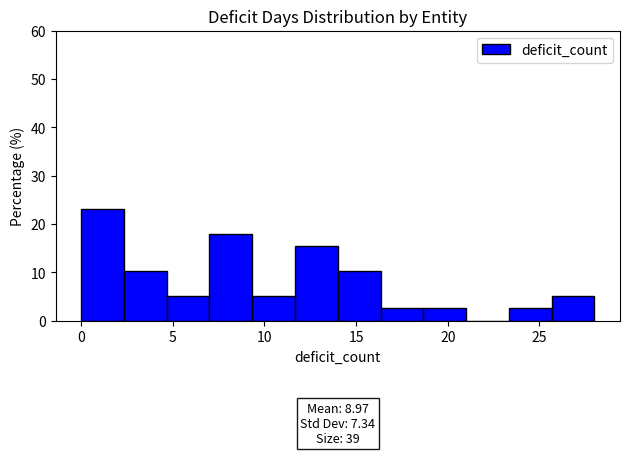

Which range on the x-axis has the tallest bar?

0.0 to 2.5